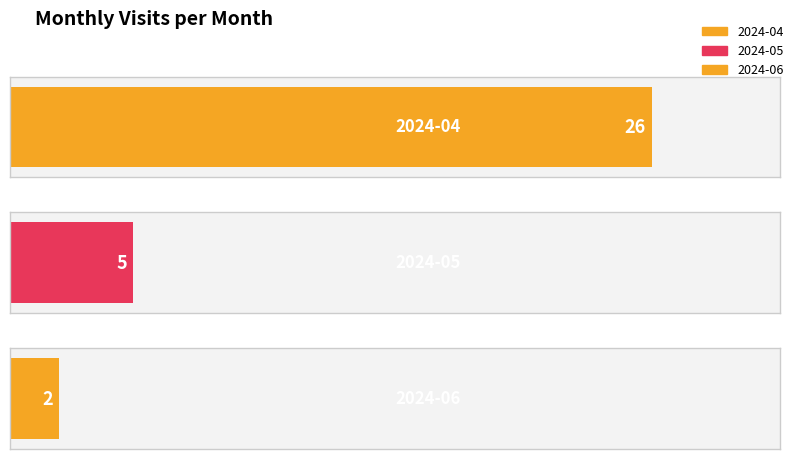

At which category does the chart reach its peak across all series?

2024-04